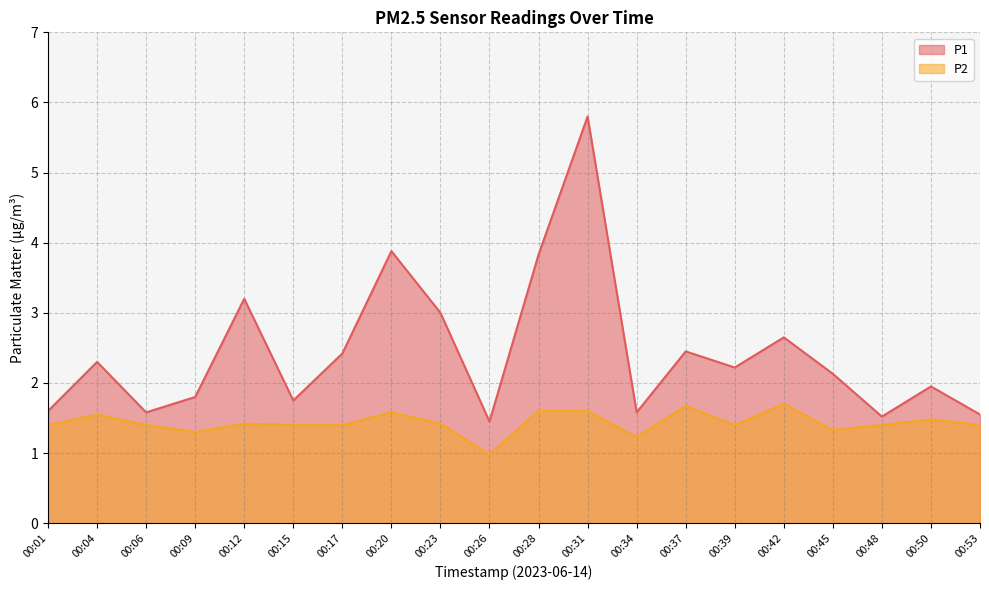

True or false: P1 has a value of 3.0 at 00:23.

True